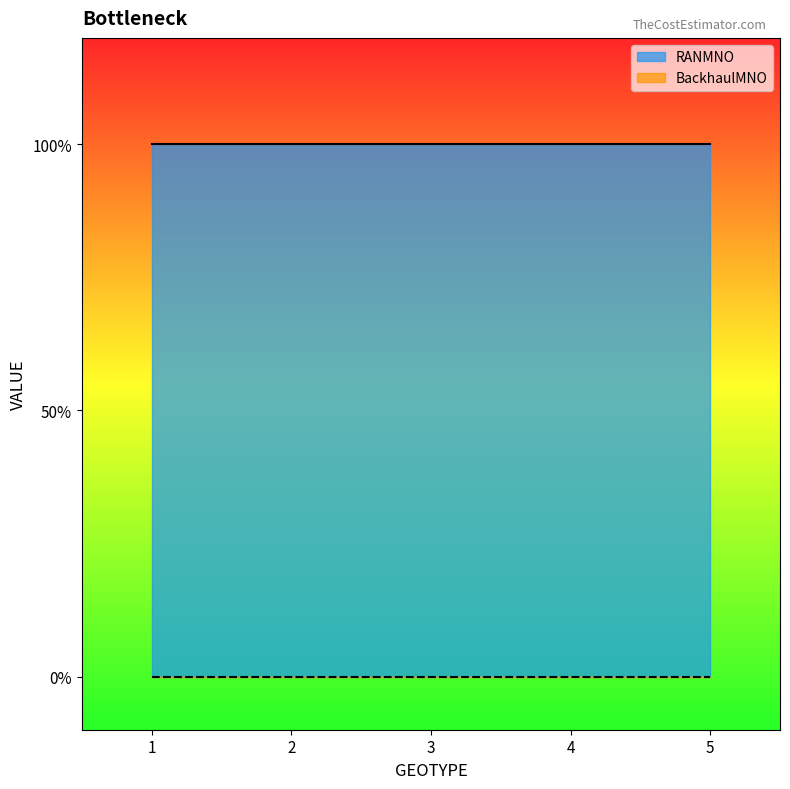

List the series in order of their overall mean, highest first.

RANMNO, BackhaulMNO